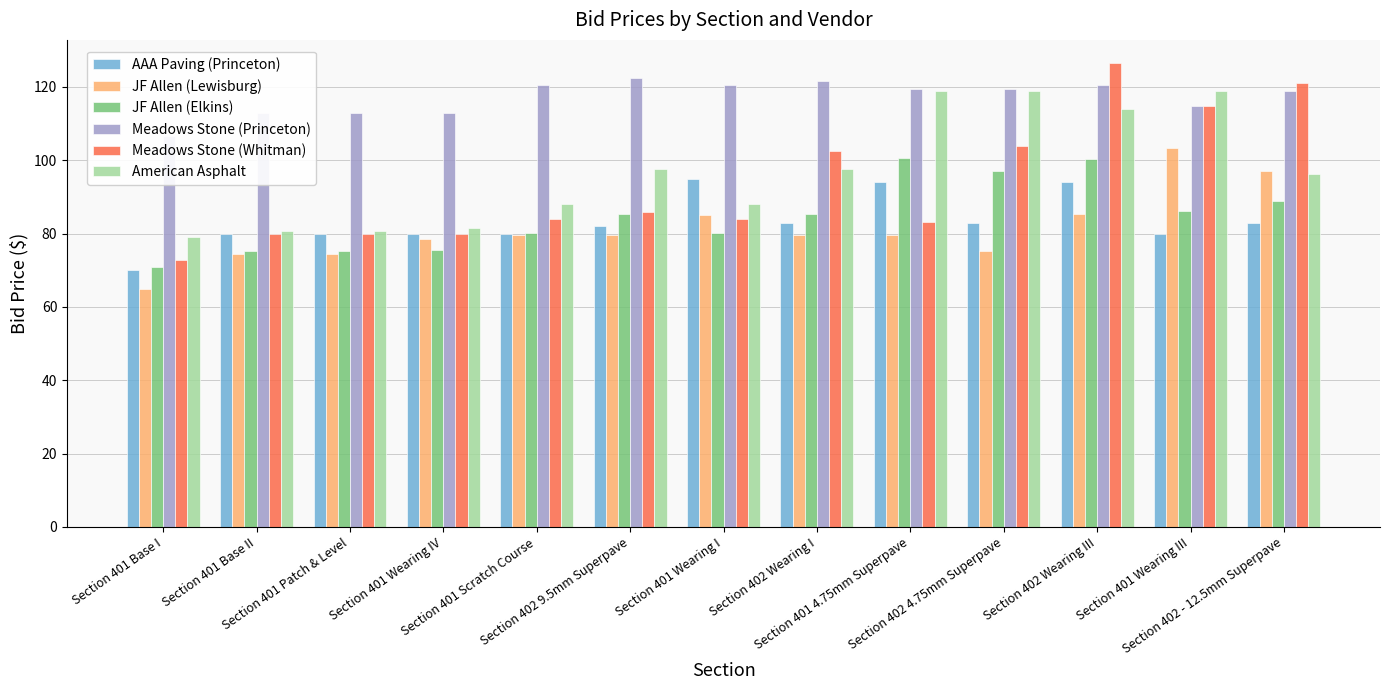

What is the difference between the AAA Paving (Princeton) values at Section 402 9.5mm Superpave and Section 402 4.75mm Superpave?

1.0